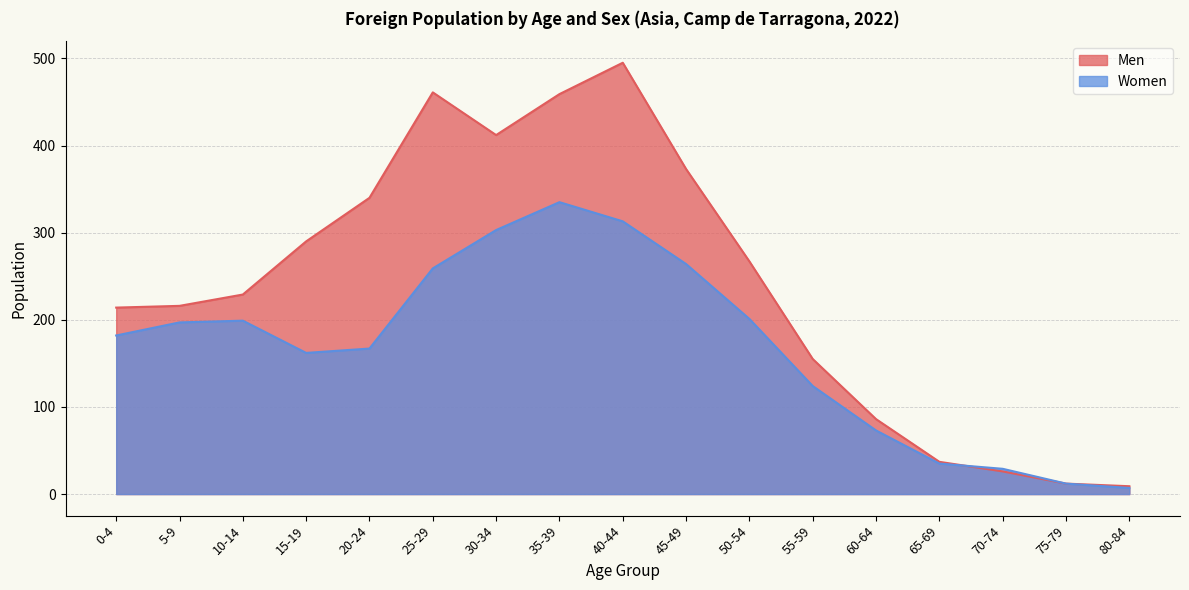

How many times do Men and Women cross each other?

1